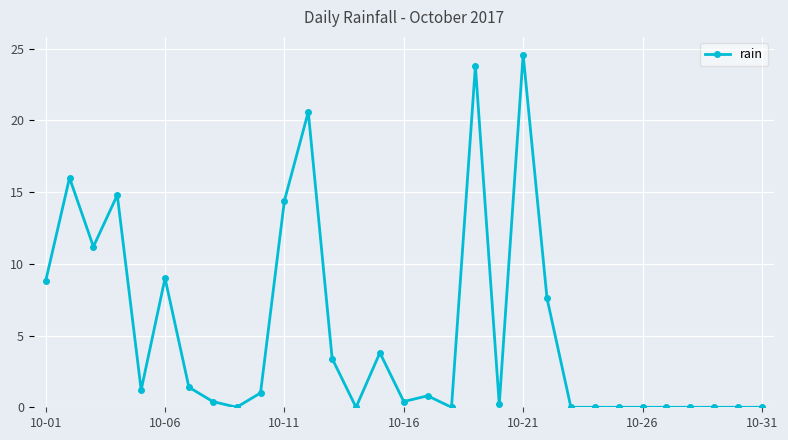

What is the greatest value displayed?

24.6